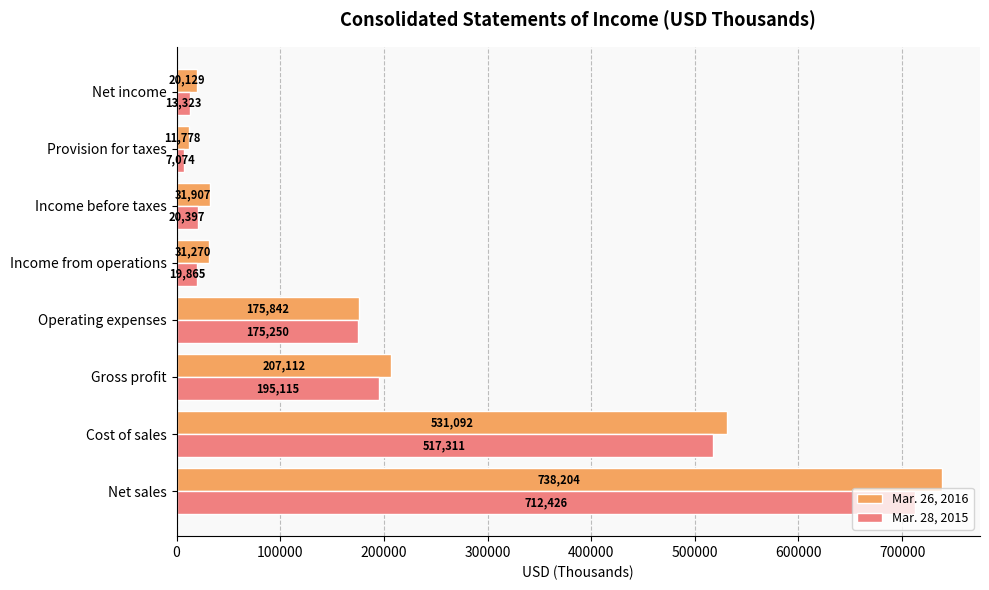

What is the sum of the Mar. 26, 2016 values at Net income and Provision for taxes?

31907